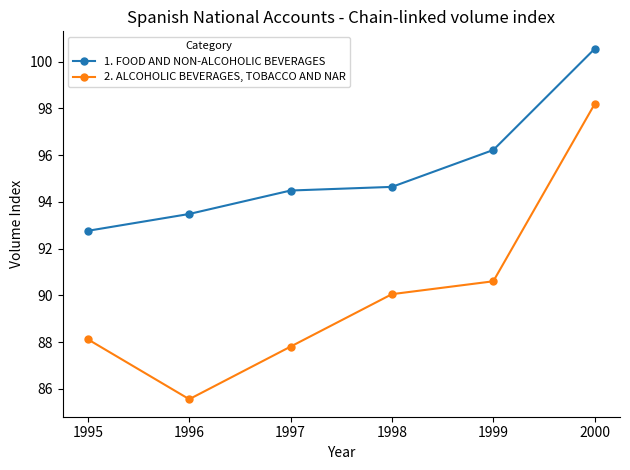

What is the total value across all series at 1997?

182.3